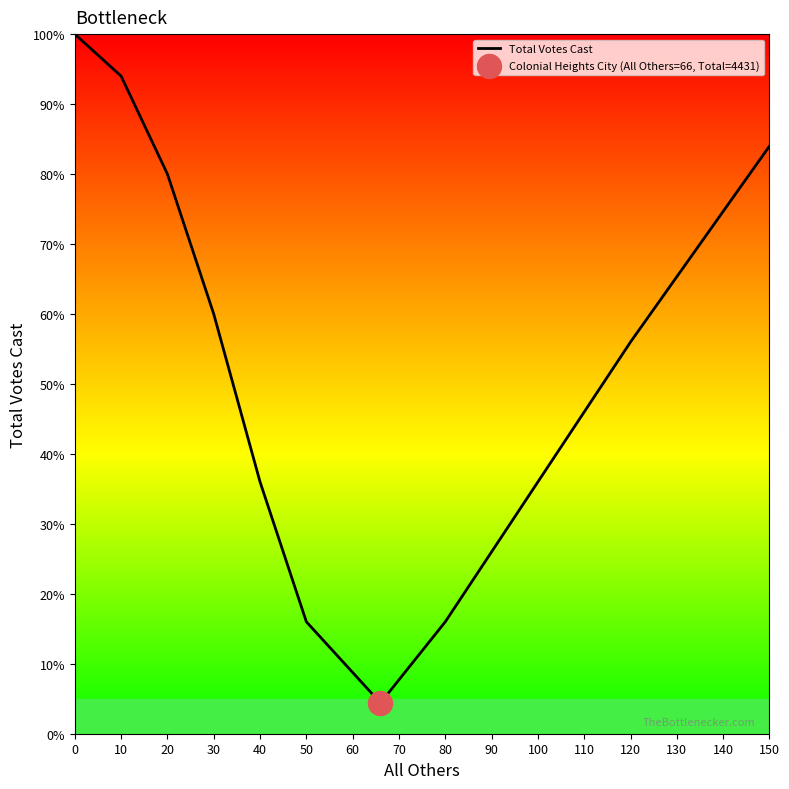

Is this an area chart (filled region under the line)?

Yes